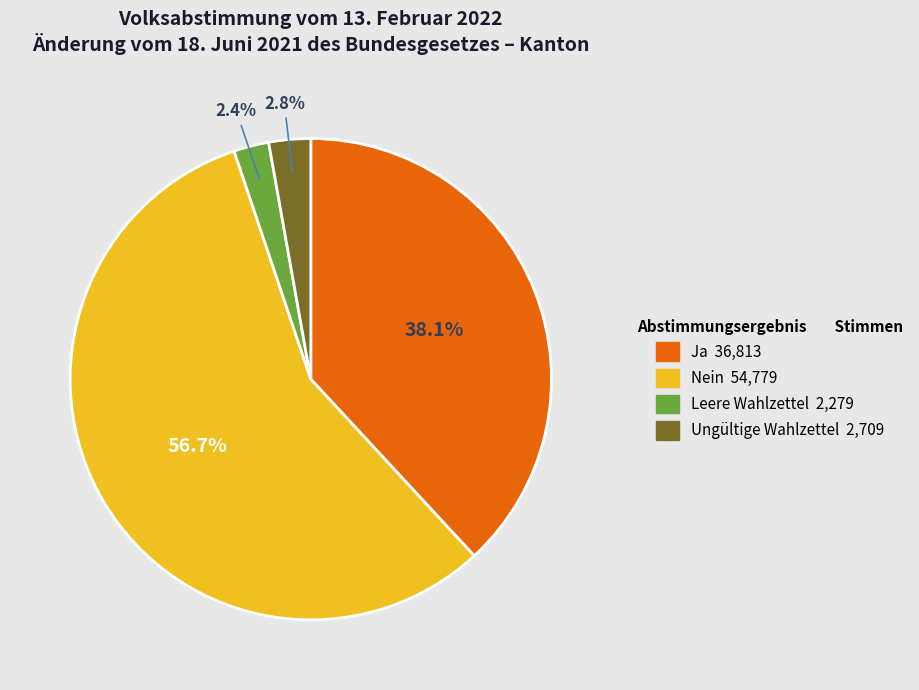

Is Nein the majority of the pie?

Yes